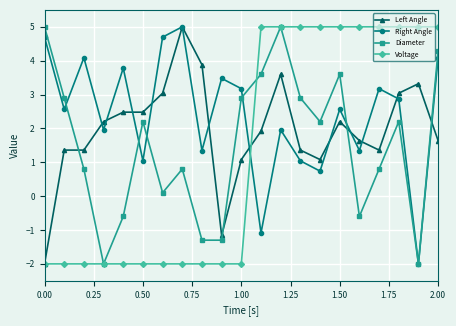

Count the number of data series in this chart.

4